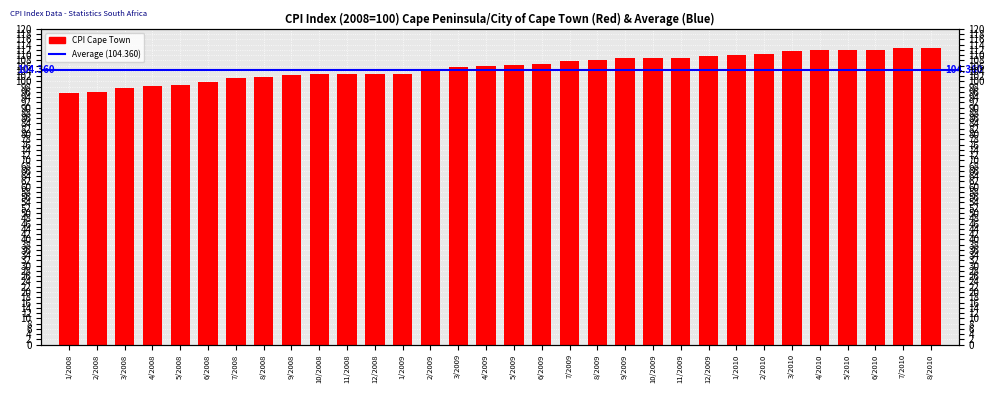

Does the chart contain stacked bars?

No